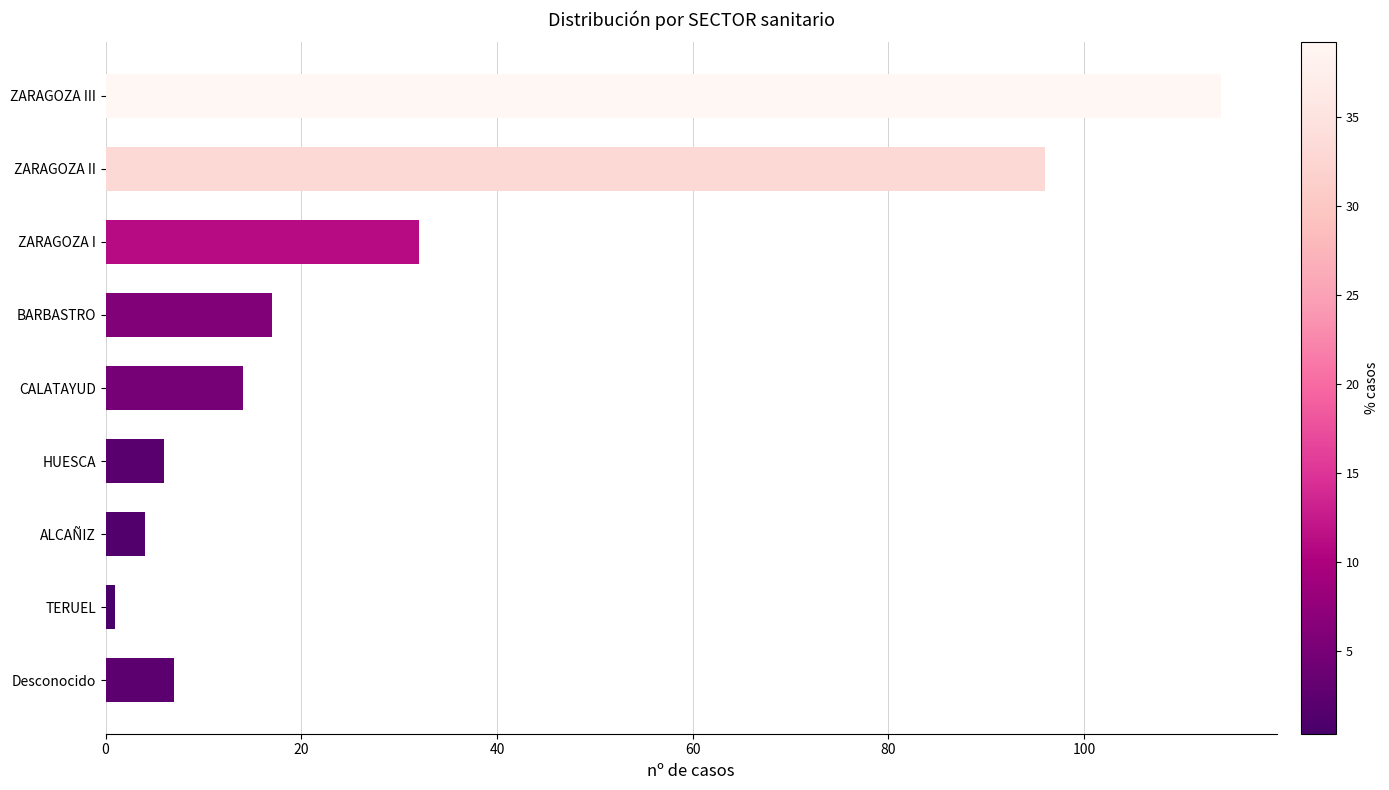

What is the label of the 6th bar from the bottom?

BARBASTRO